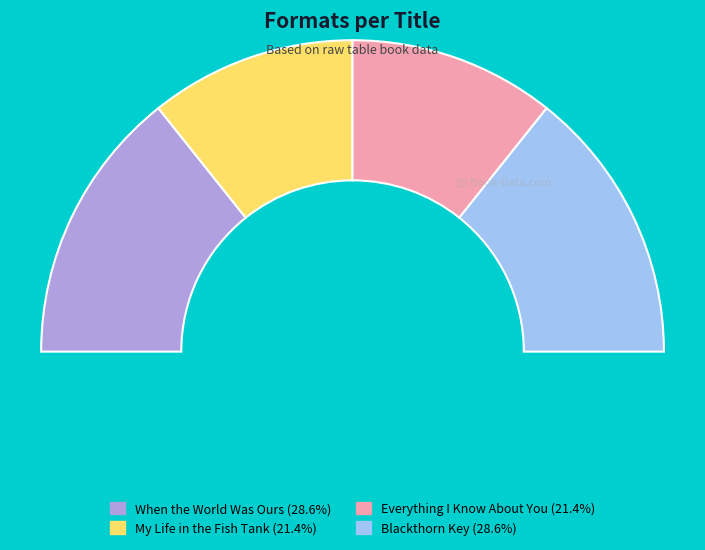

The When the World Was Ours slice represents 29% of the pie. True or false?

True